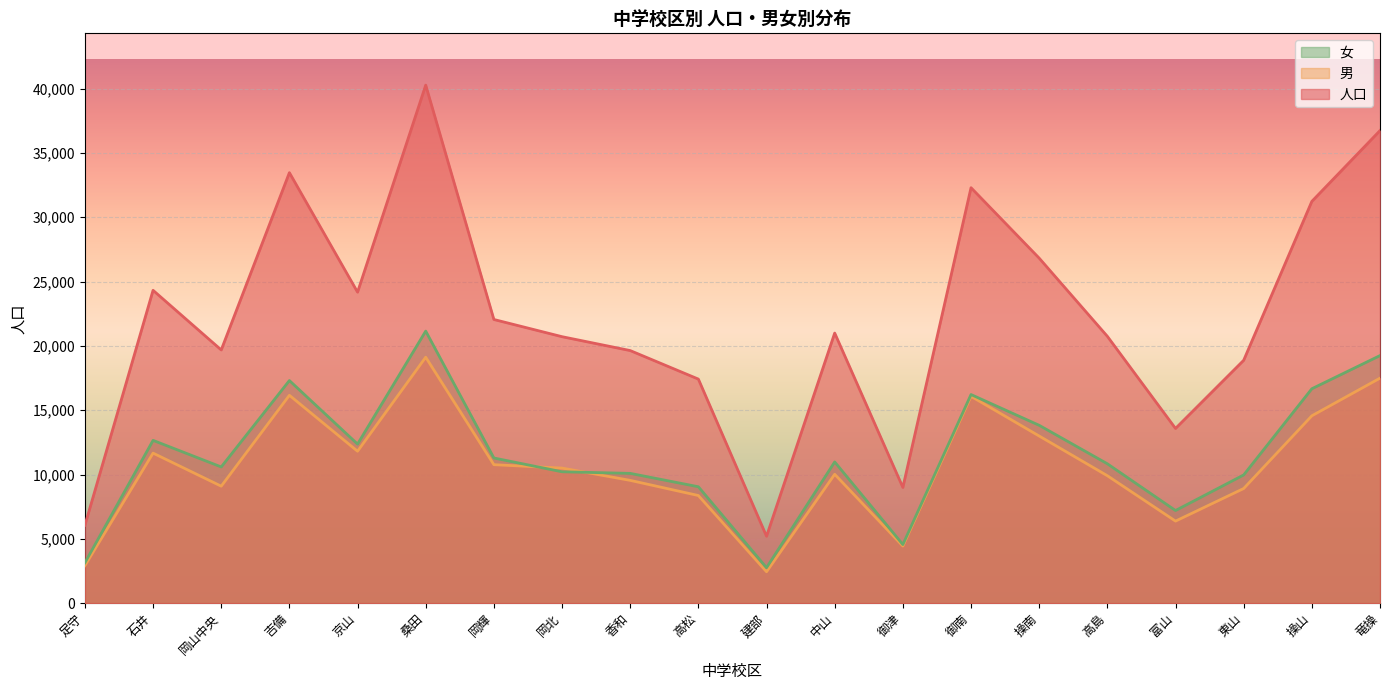

True or false: 人口 has a value of 12149 at 御津.

False